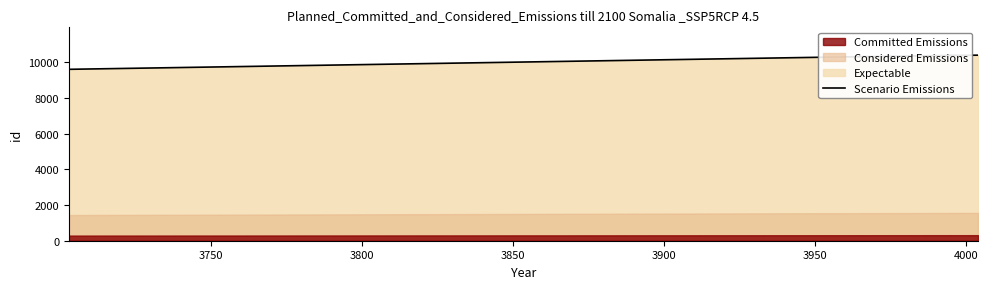

What is the highest value of the Scenario Emissions series?

10387.0